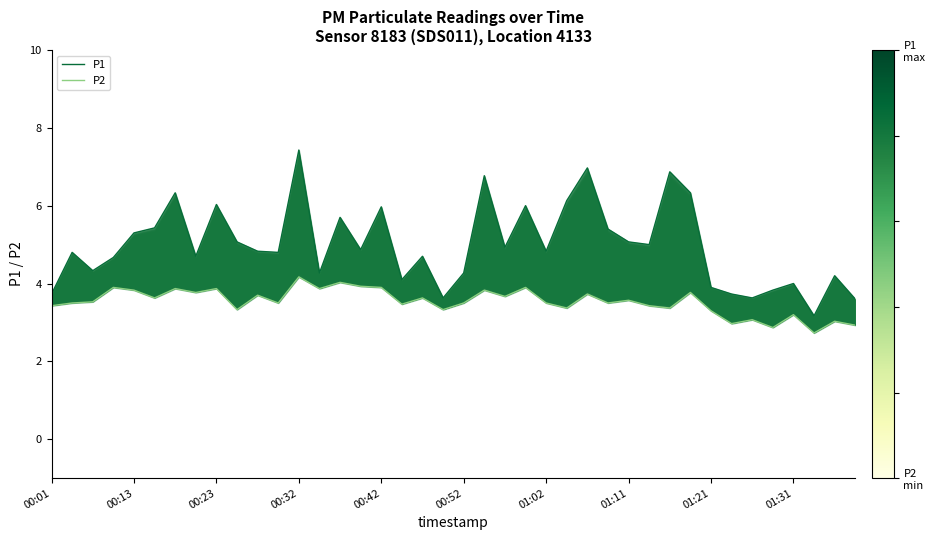

What is the value of the P2 point at the 32nd from the left?

3.8